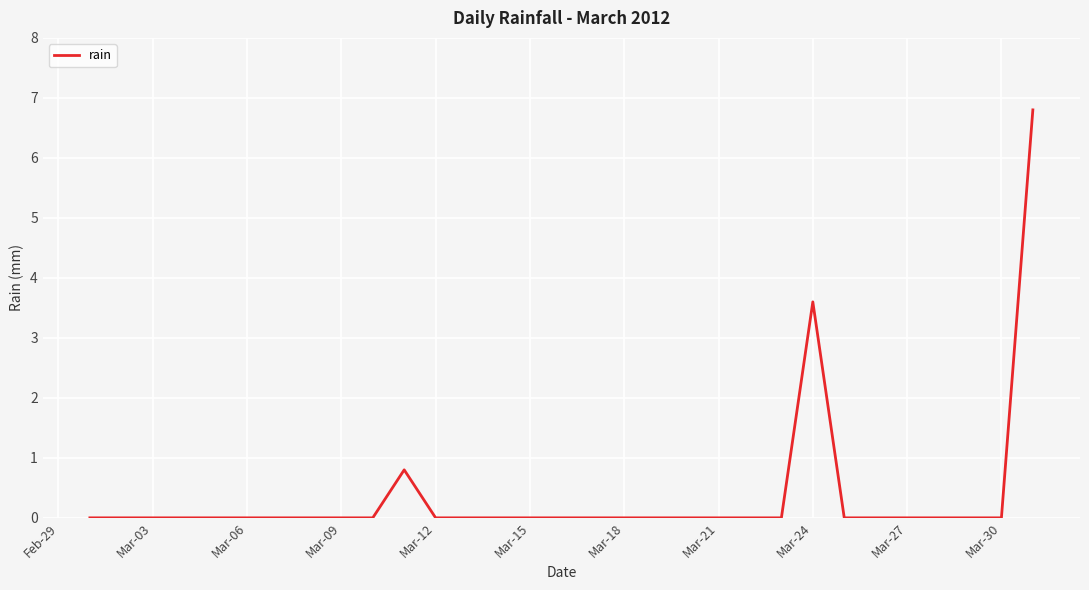

What is the difference between the maximum and minimum values?

6.8